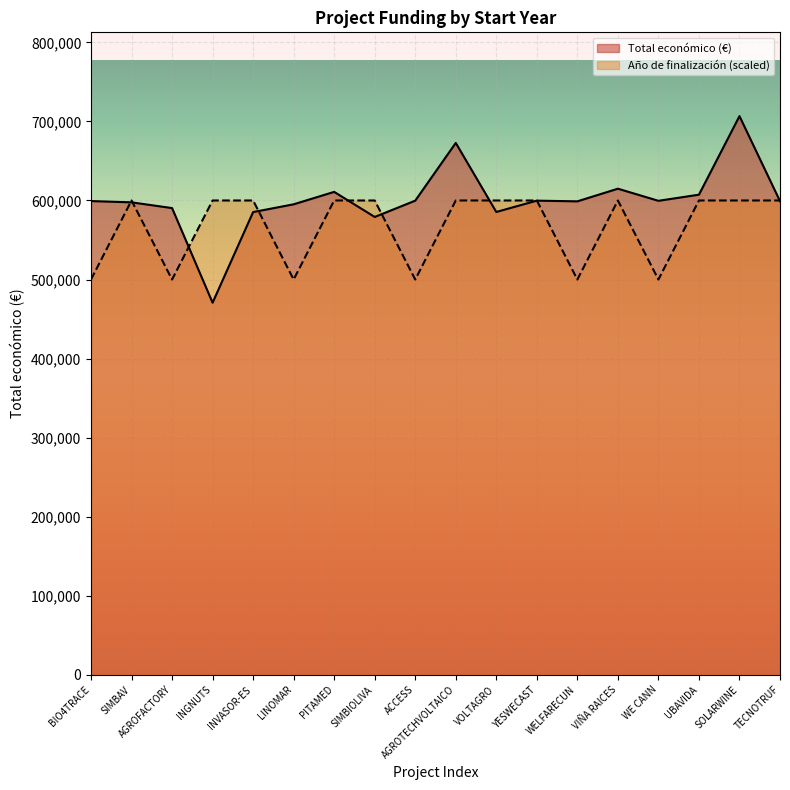

True or false: Total económico (M€) has a value of 585460 at VOLTAGRO.

True